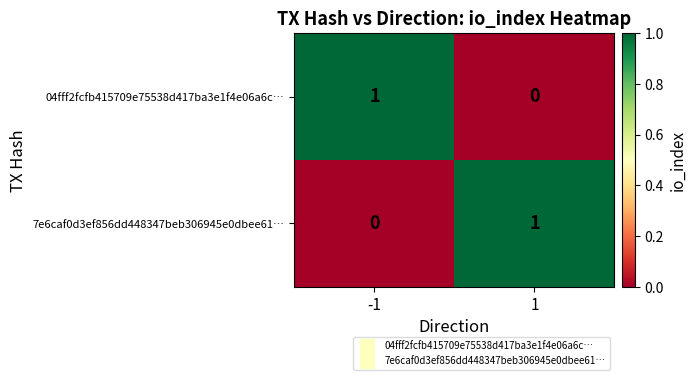

How many series are shown in this chart?

2